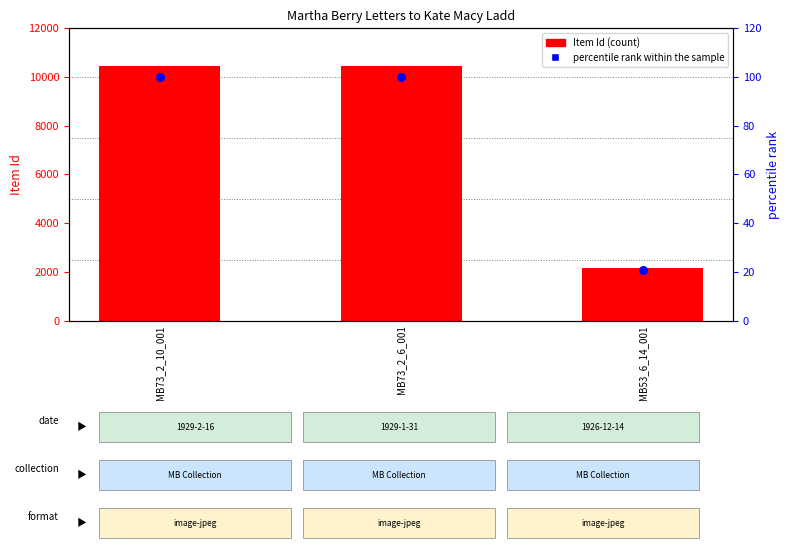

Is the value of percentile rank within the sample at MB73_2_6_001 greater than the value of Item Id at MB73_2_10_001?

No